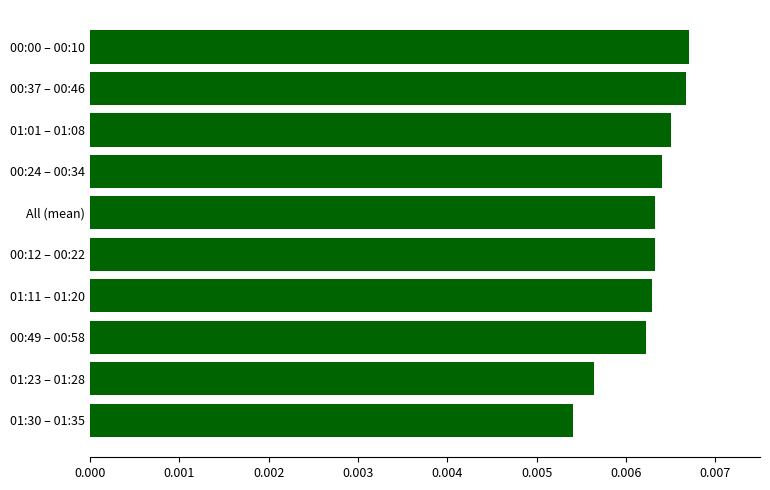

Which has a higher value, 00:49 – 00:58 or 00:00 – 00:10?

00:00 – 00:10